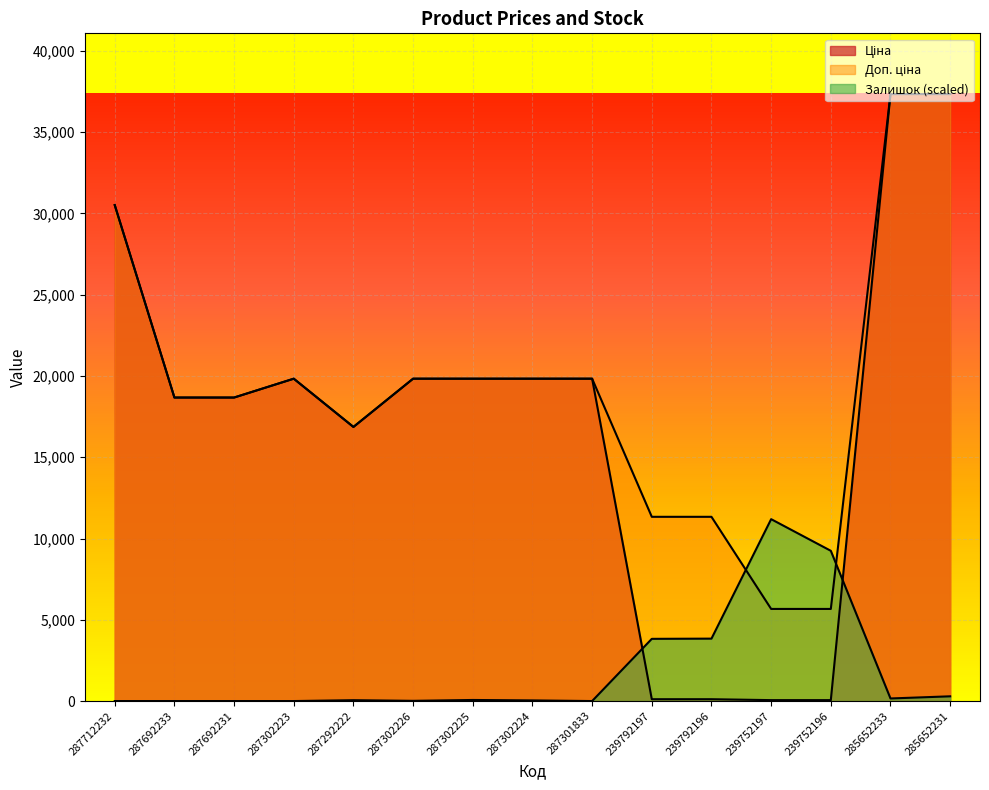

What is the difference between the highest and lowest values at 239752197?

11133.0